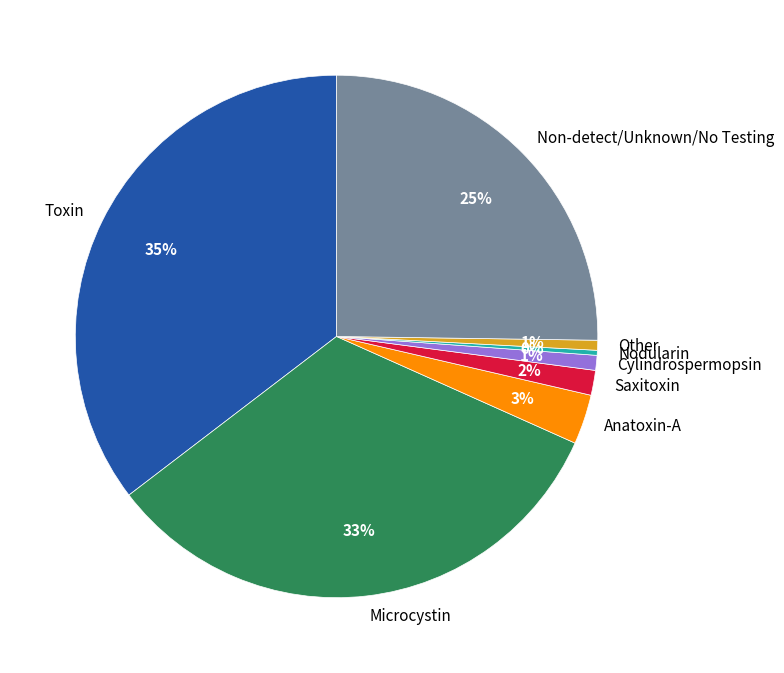

Which has a higher value, Cylindrospermopsin or Nodularin?

Cylindrospermopsin